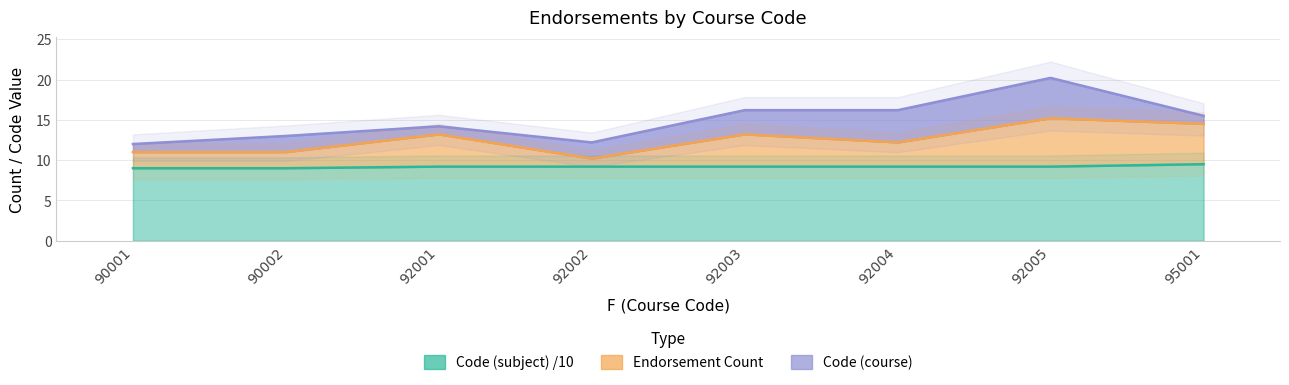

True or false: Endorsement Count and Code (subject) intersect in this chart.

False